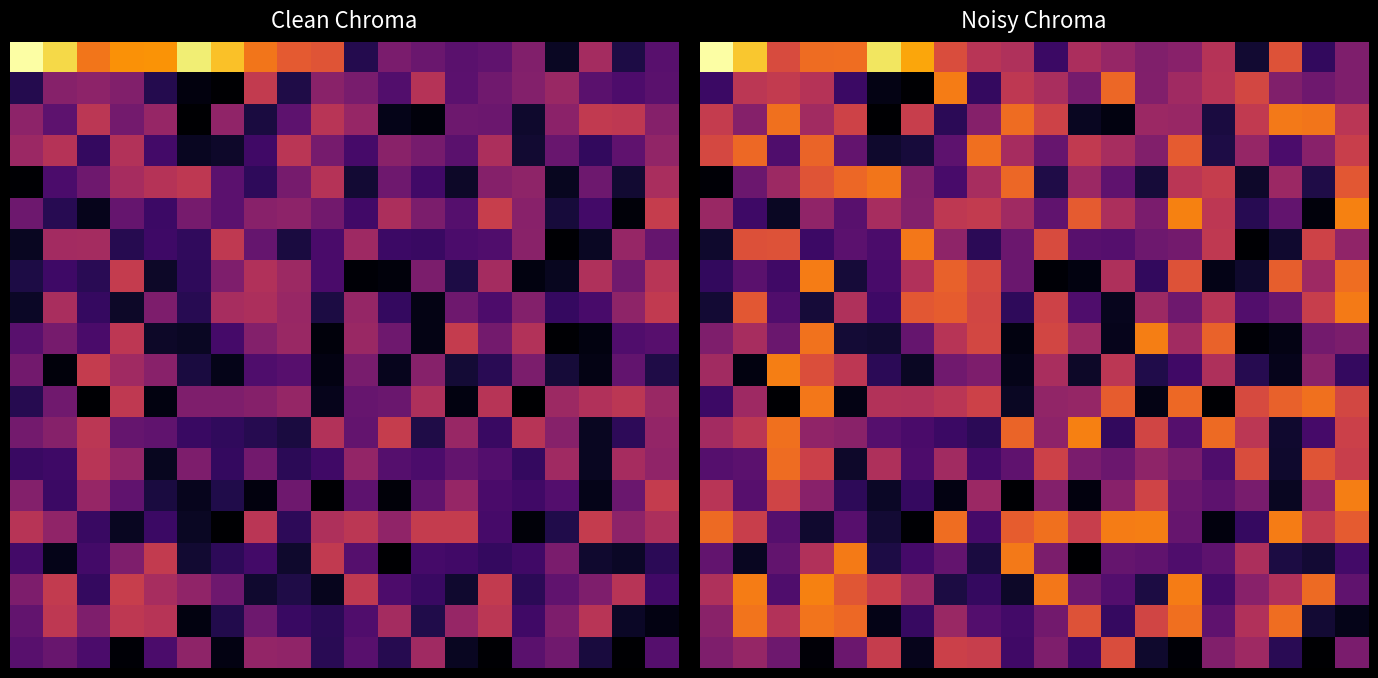

How many distinct data groups are displayed?

20